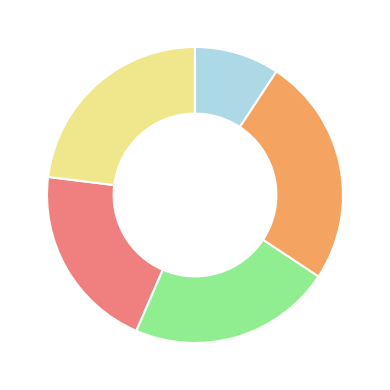

Is there a majority slice in this chart?

No